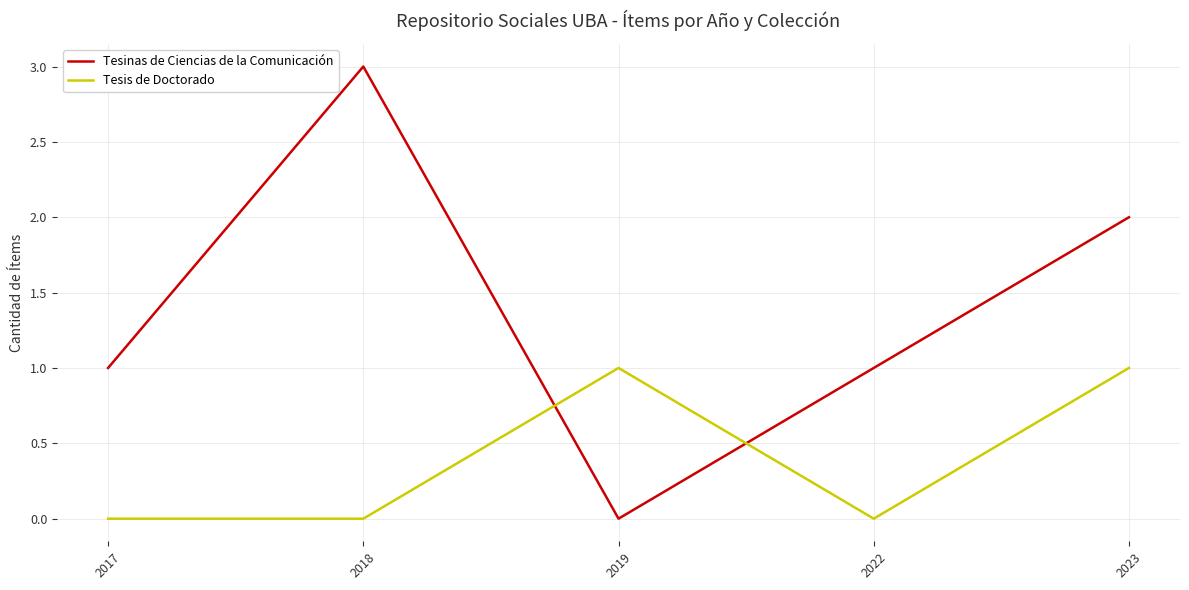

Is the value of Tesinas de Ciencias de la Comunicación at 2018 greater than the value of Tesis de Doctorado at 2017?

Yes